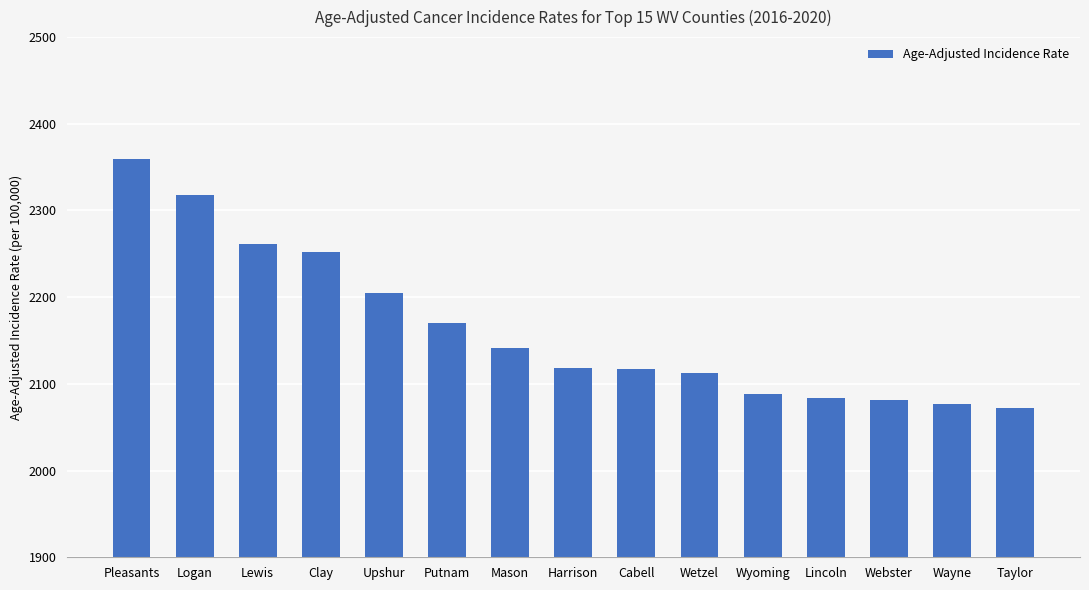

What is the ratio of the value at Putnam to the value at Harrison?

1.0